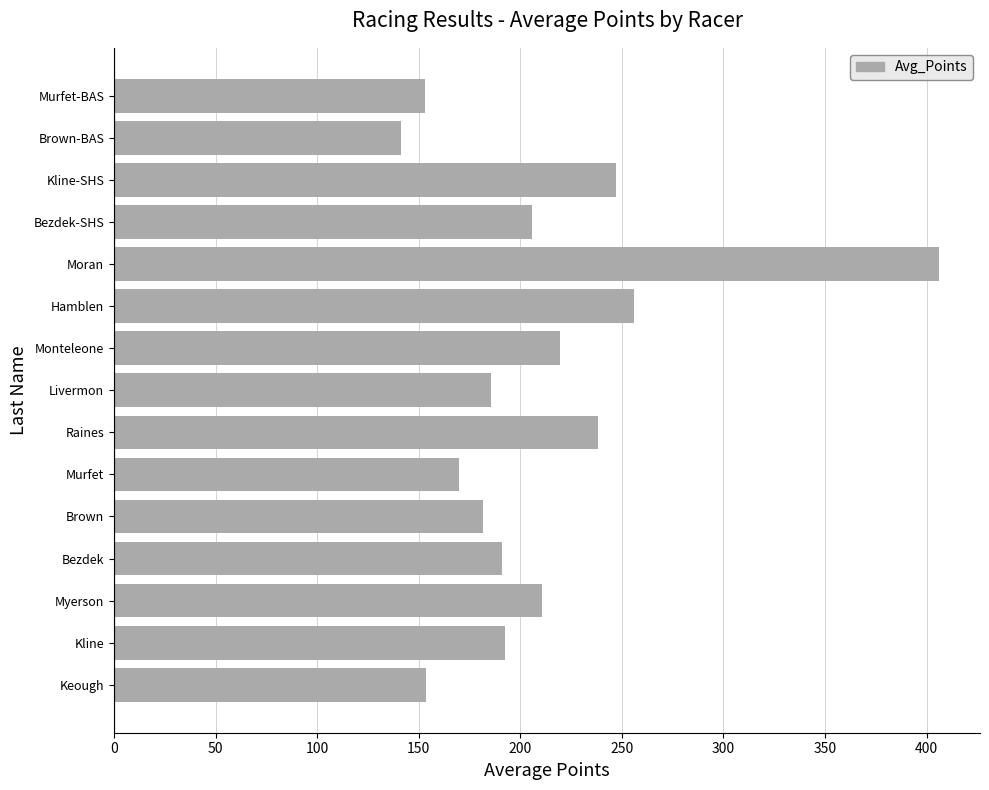

Are the bars horizontal?

Yes